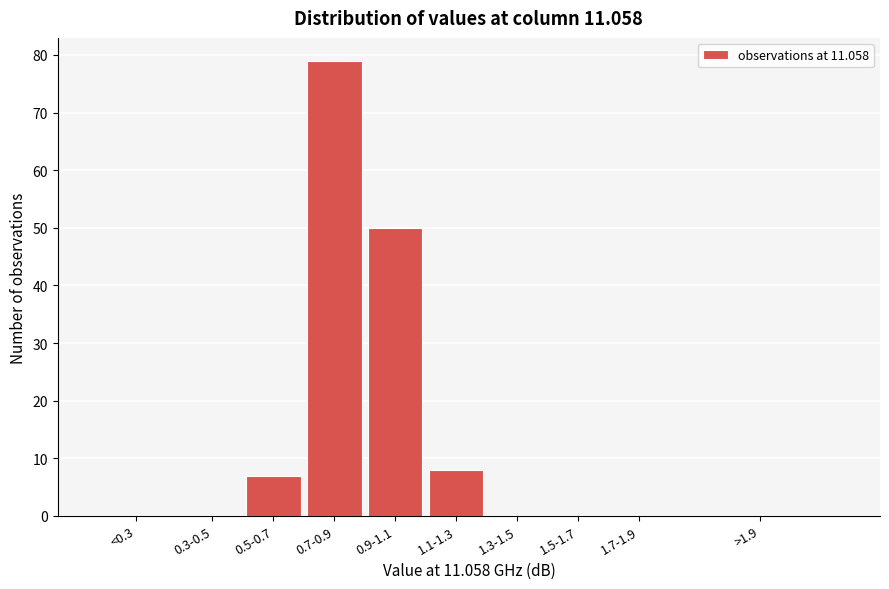

Reading left to right, transcribe all the data shown in this chart.

<0.3=0	0.3-0.5=0	0.5-0.7=7	0.7-0.9=79	0.9-1.1=50	1.1-1.3=8	1.3-1.5=0	1.5-1.7=0	1.7-1.9=0	>1.9=0